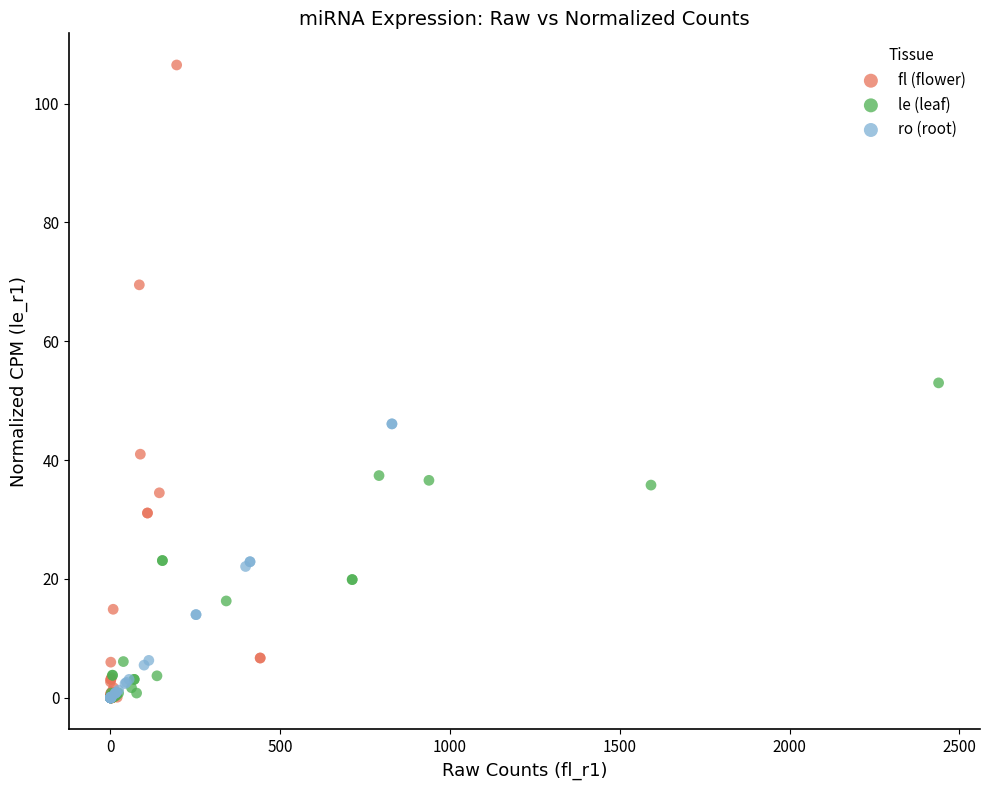

Which series has the largest Y range (max minus min)?

fl (flower)